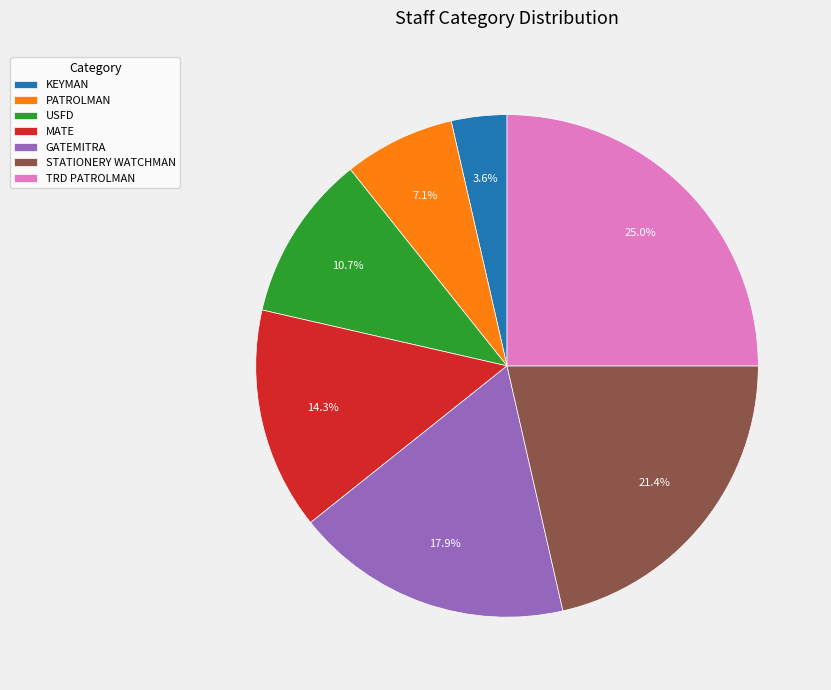

To the nearest percent, what is the combined percentage of KEYMAN and MATE?

18%